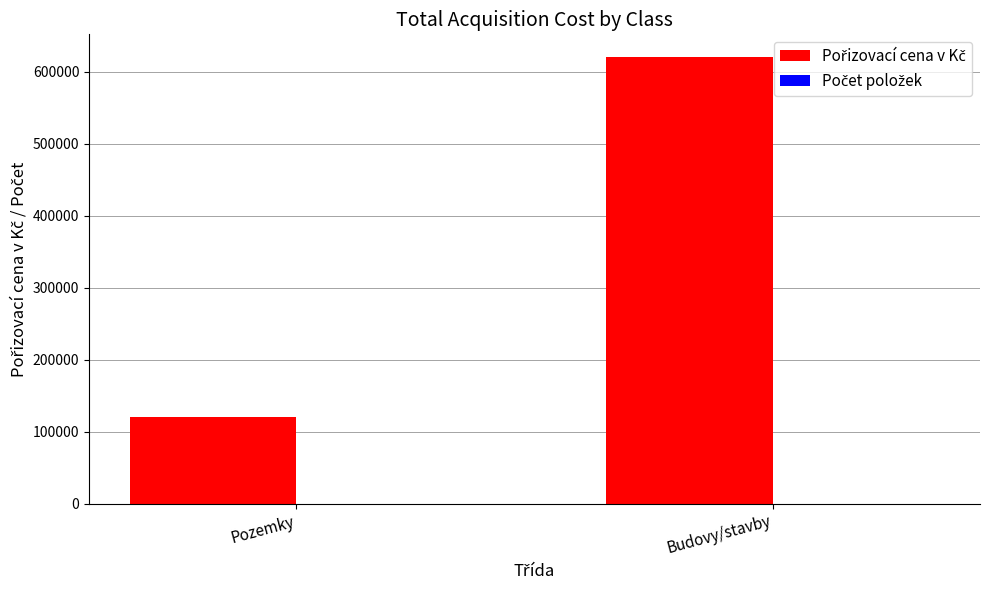

At which category is the sum across all series the highest?

Budovy/stavby